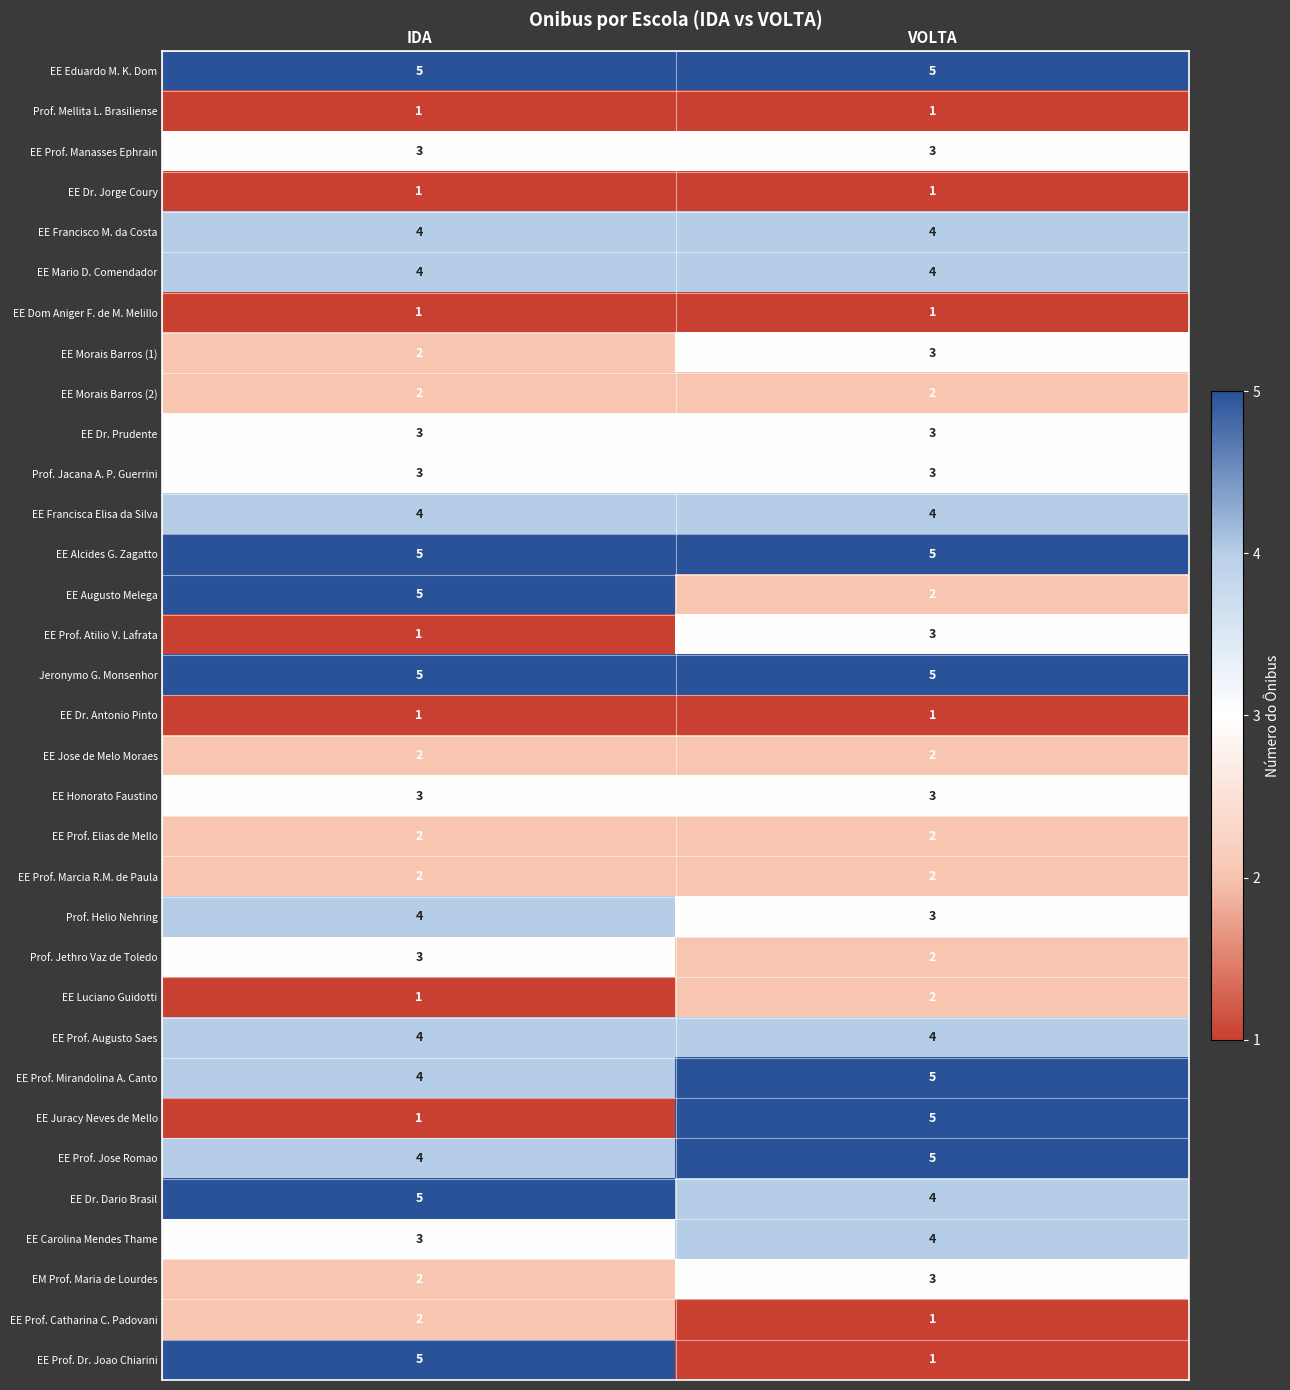

What is the difference between the highest and lowest values at IDA?

4